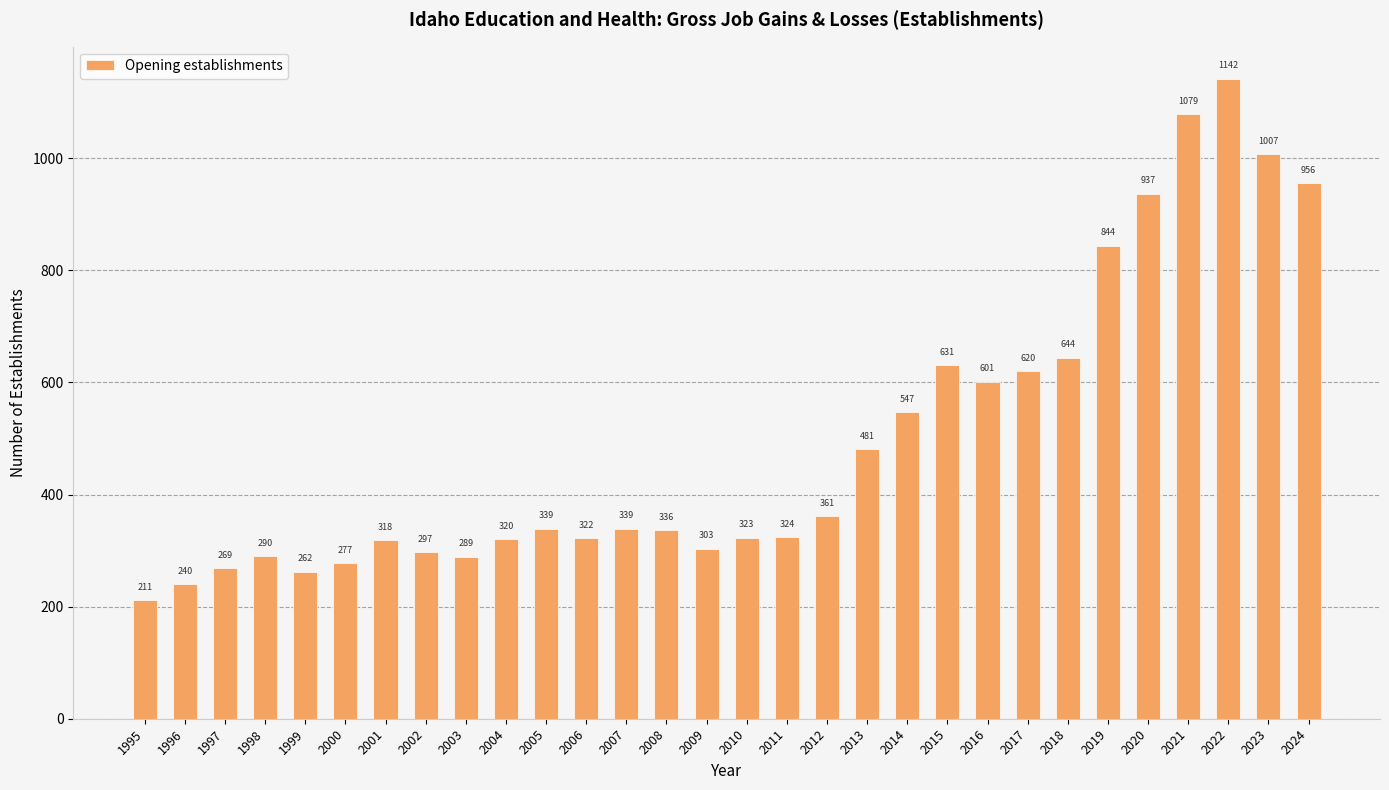

What is the average value?

497